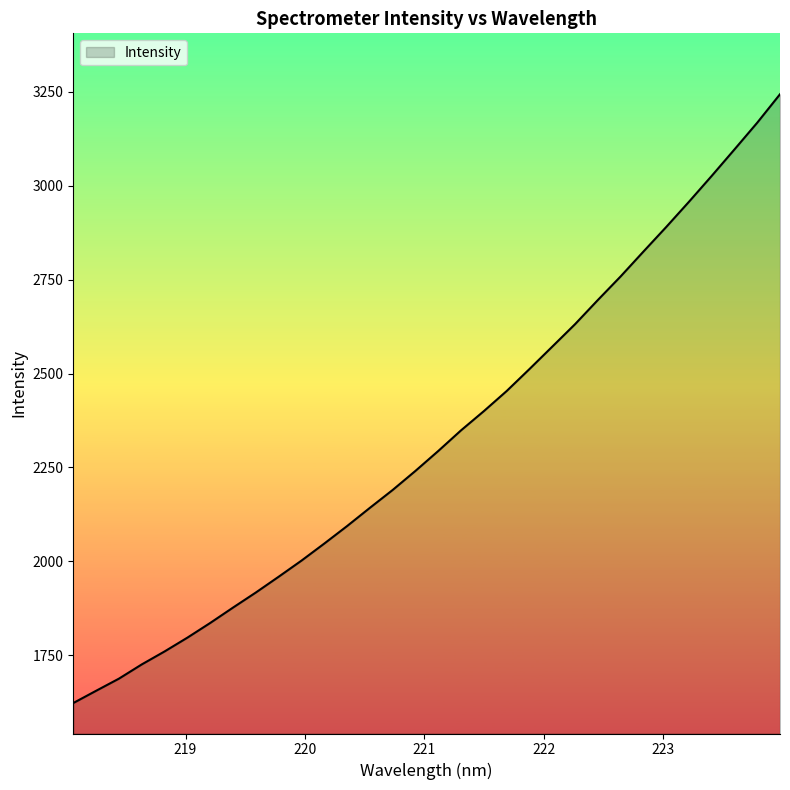

How many lines are shown in the chart?

1